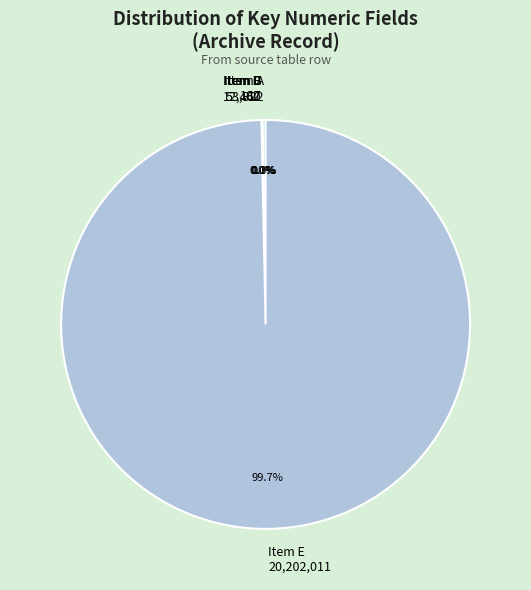

Is there a majority slice in this chart?

Yes